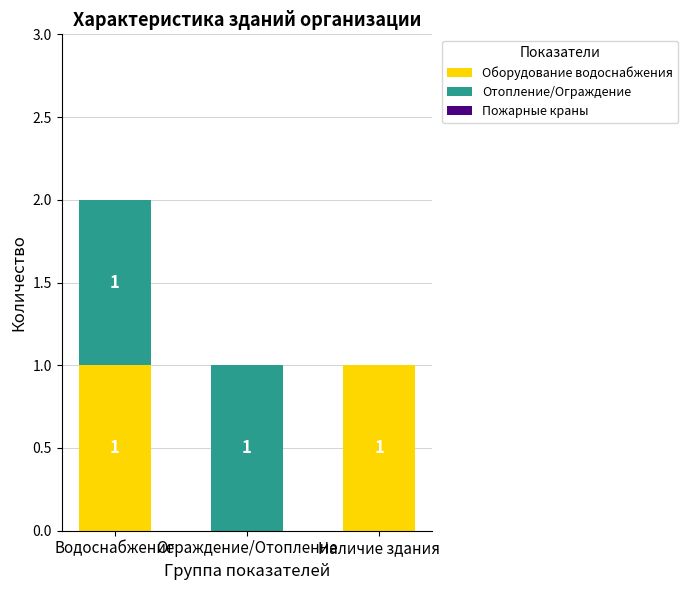

How many values in Оборудование водоснабжения are above zero?

2